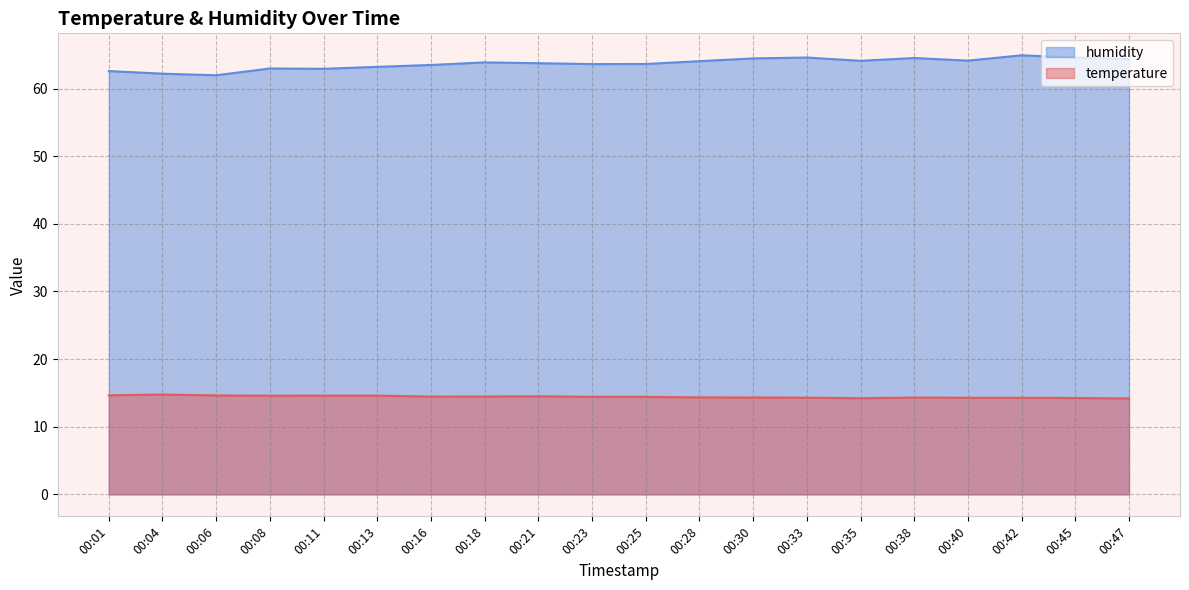

Where is humidity nearest to the value 63?

00:08